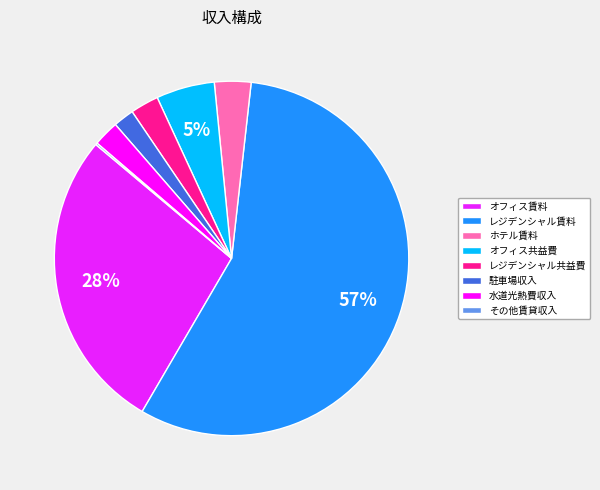

Which slice is the largest?

レジデンシャル賃料